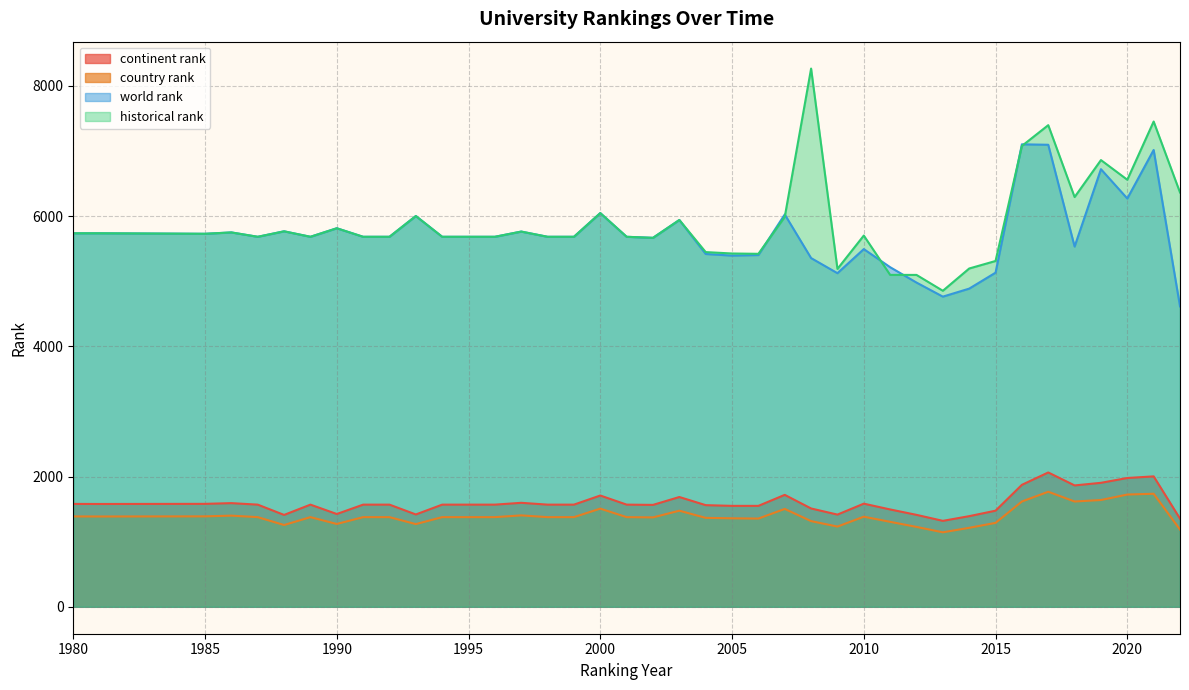

What is the value of the country rank point at the 34th from the left?

1617.0